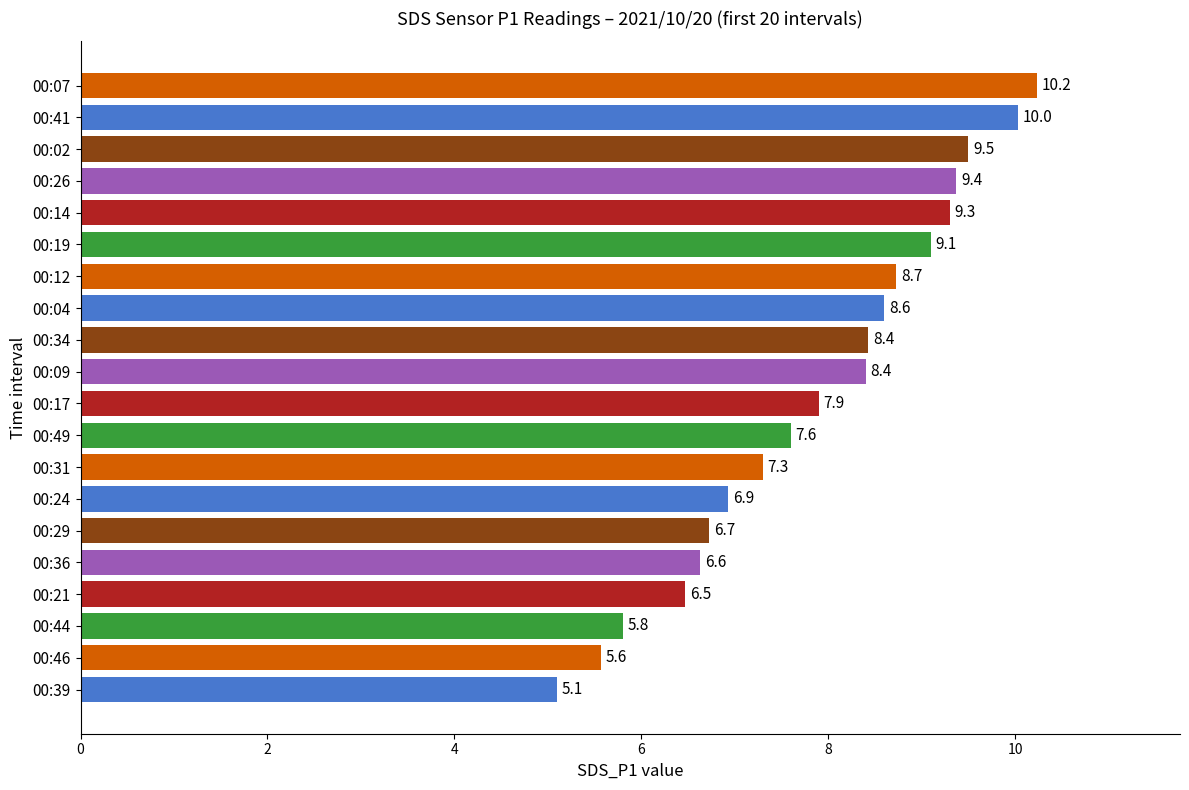

At which label is the value closest to 7?

00:24